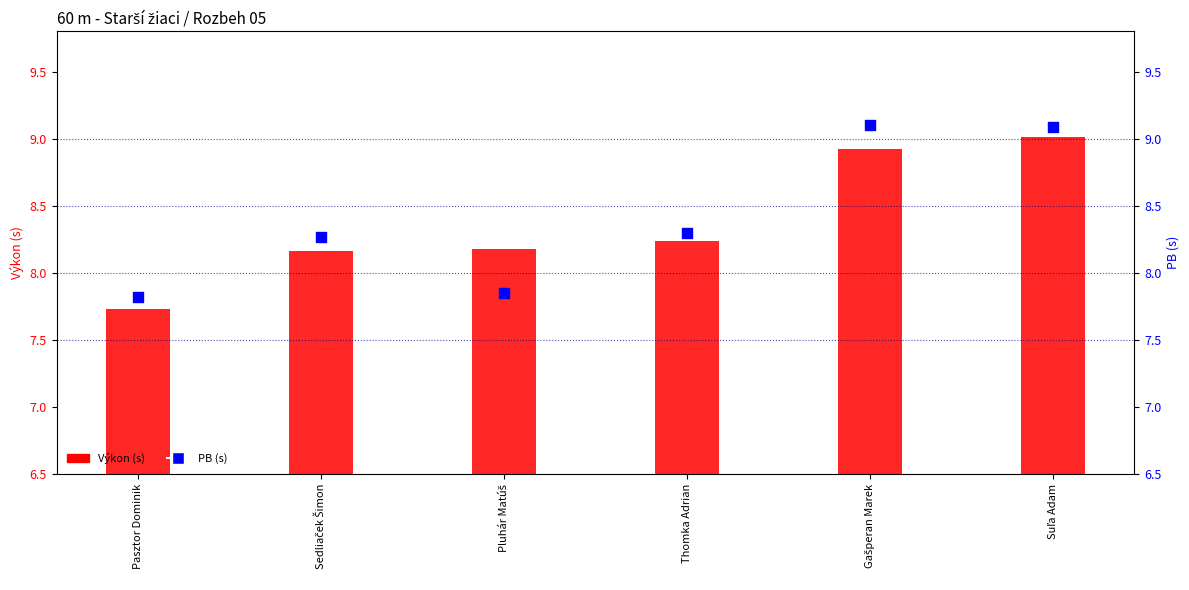

What are all the series names shown in the legend?

Výkon, PB